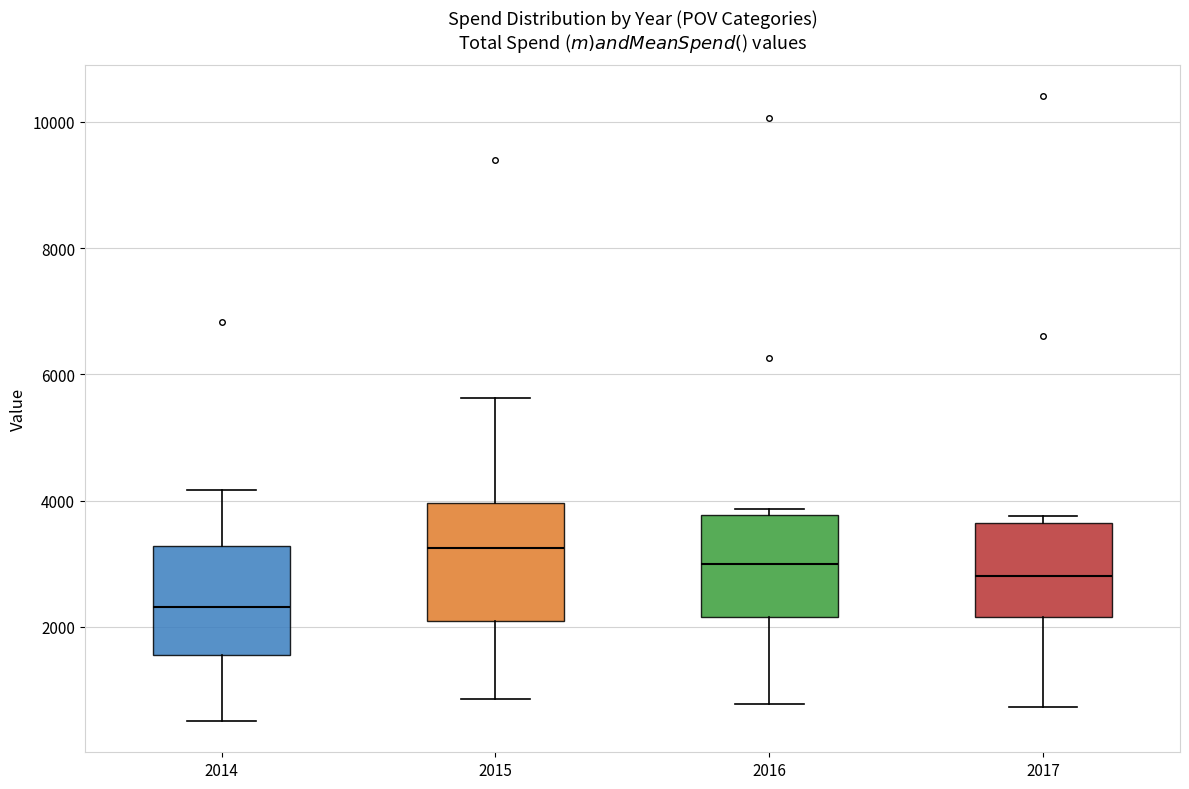

Which box's median line is the highest?

2015